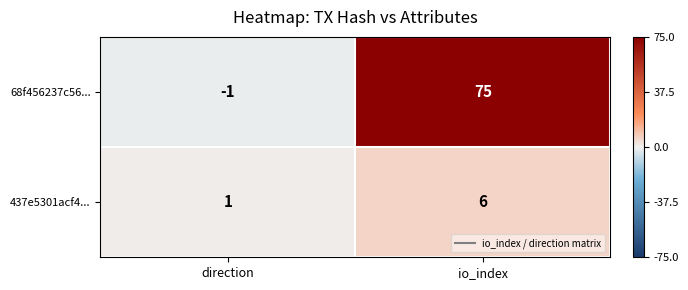

True or false: 68f456237c56... has a value of -2 at direction.

False